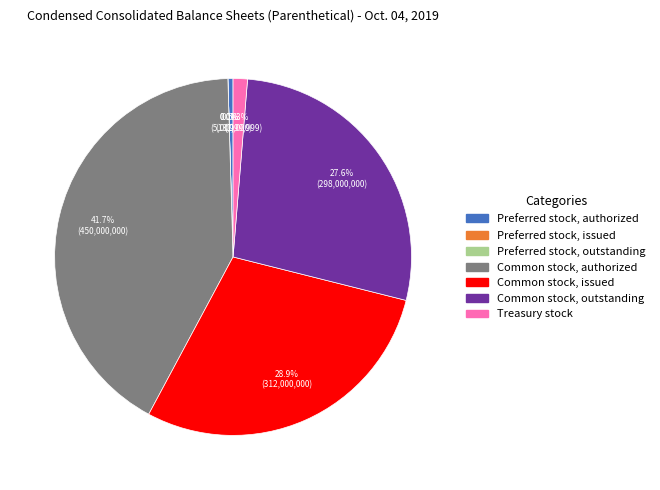

How many segments does this pie chart have?

7